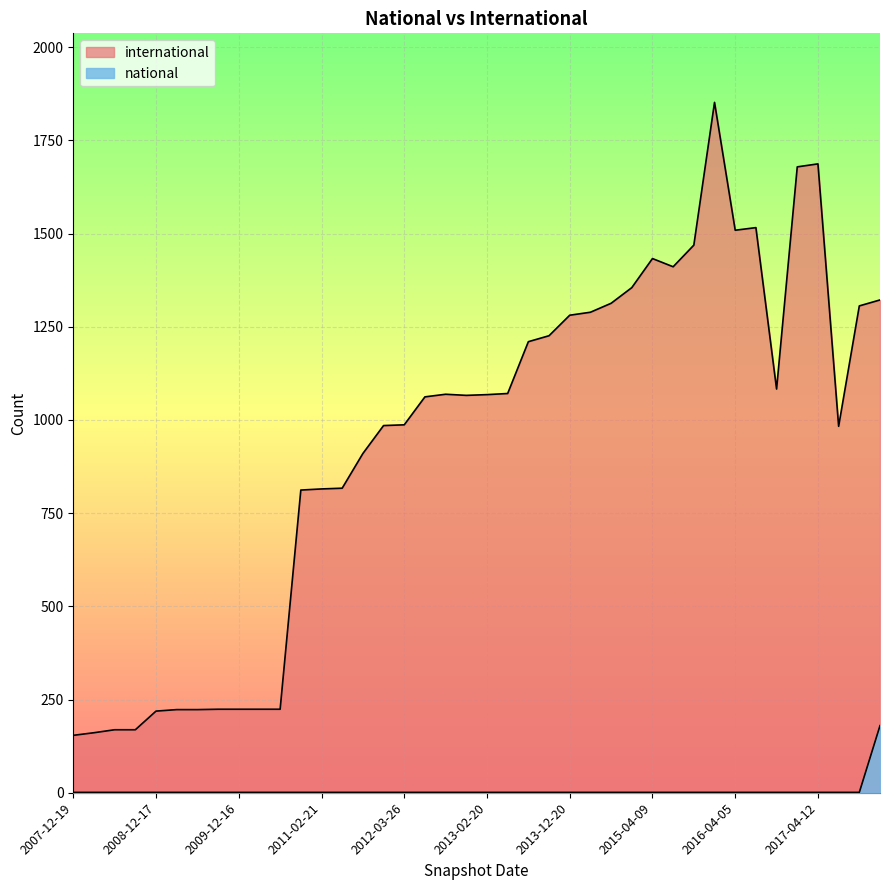

List the labels in order of international value, largest first.

2016-01-04, 2017-04-12, 2016-12-27, 2016-07-04, 2016-04-05, 2015-10-01, 2015-04-09, 2015-07-03, 2015-01-19, 2017-12-22, 2014-09-08, 2017-10-12, 2014-03-28, 2013-12-20, 2013-09-10, 2013-07-09, 2016-10-07, 2013-05-21, 2012-10-31, 2013-02-20, 2012-12-11, 2012-07-13, 2012-03-26, 2012-01-18, 2017-07-24, 2011-09-05, 2011-06-10, 2011-02-21, 2010-11-17, 2009-09-25, 2009-12-16, 2010-04-01, 2010-07-26, 2009-04-06, 2009-06-17, 2008-12-17, 2008-06-27, 2008-10-10, 2008-04-01, 2007-12-19